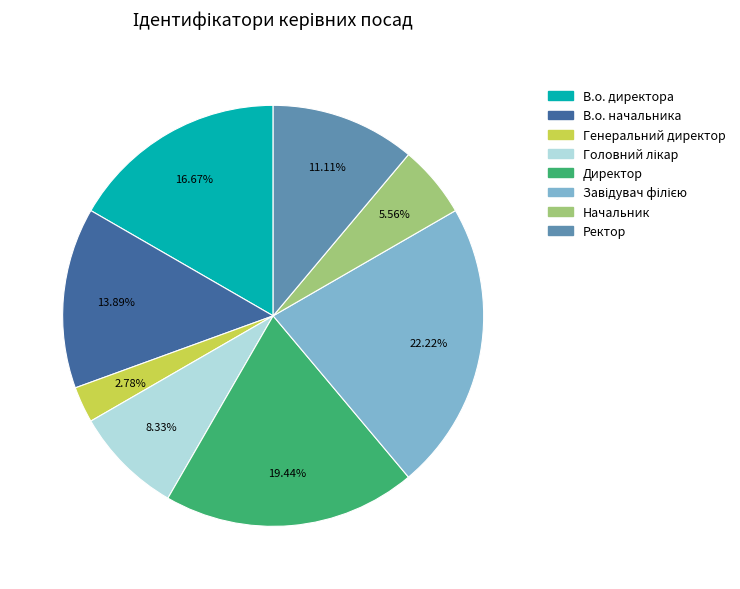

How many segments does this pie chart have?

8